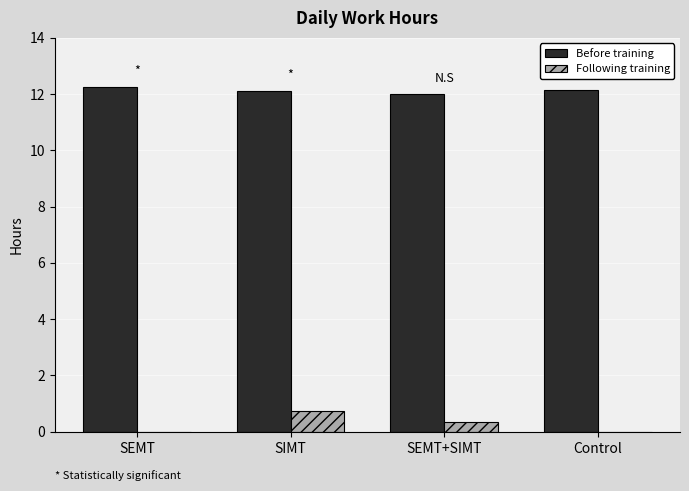

What is the sum of all Following training values?

1.1